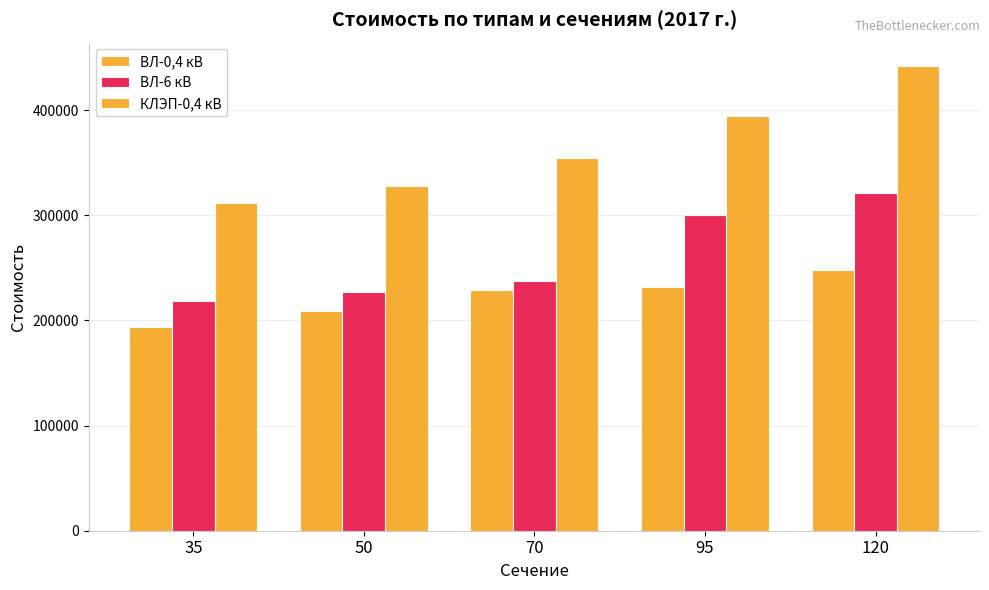

How many series are shown in this chart?

3